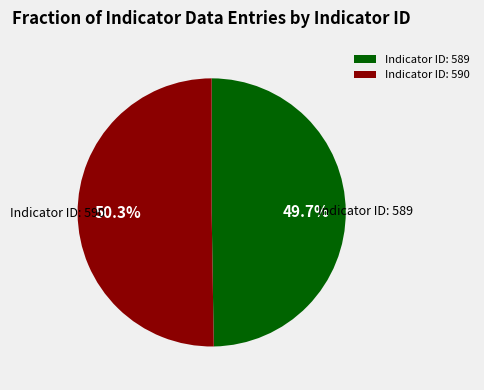

How much of the chart is everything except Indicator ID: 590?

49.7%